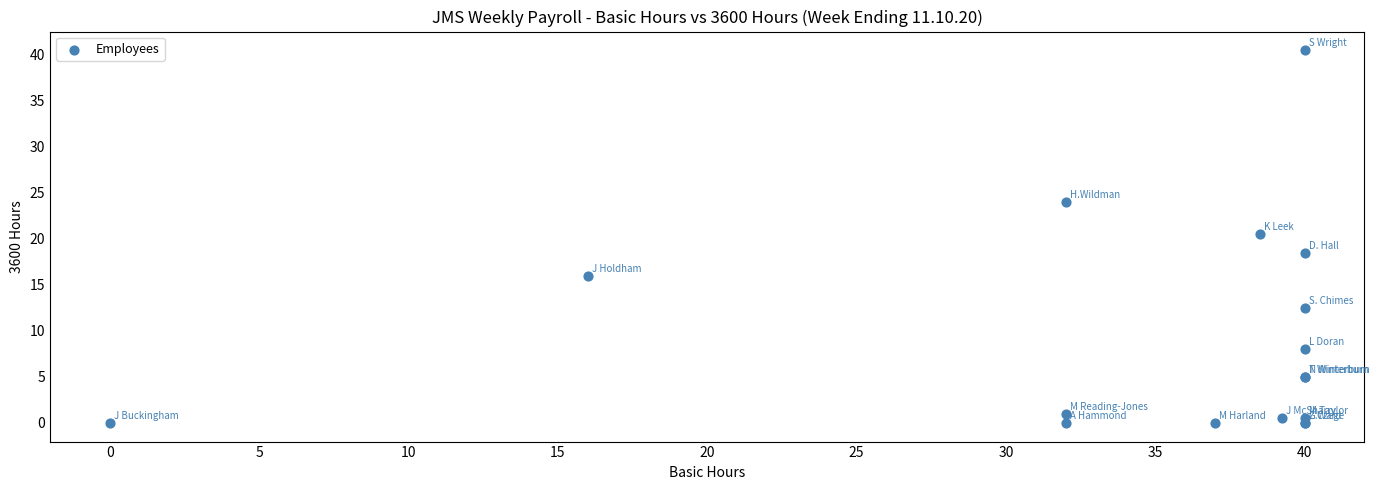

What Y value in the scatter plot is closest to 20?

20.5